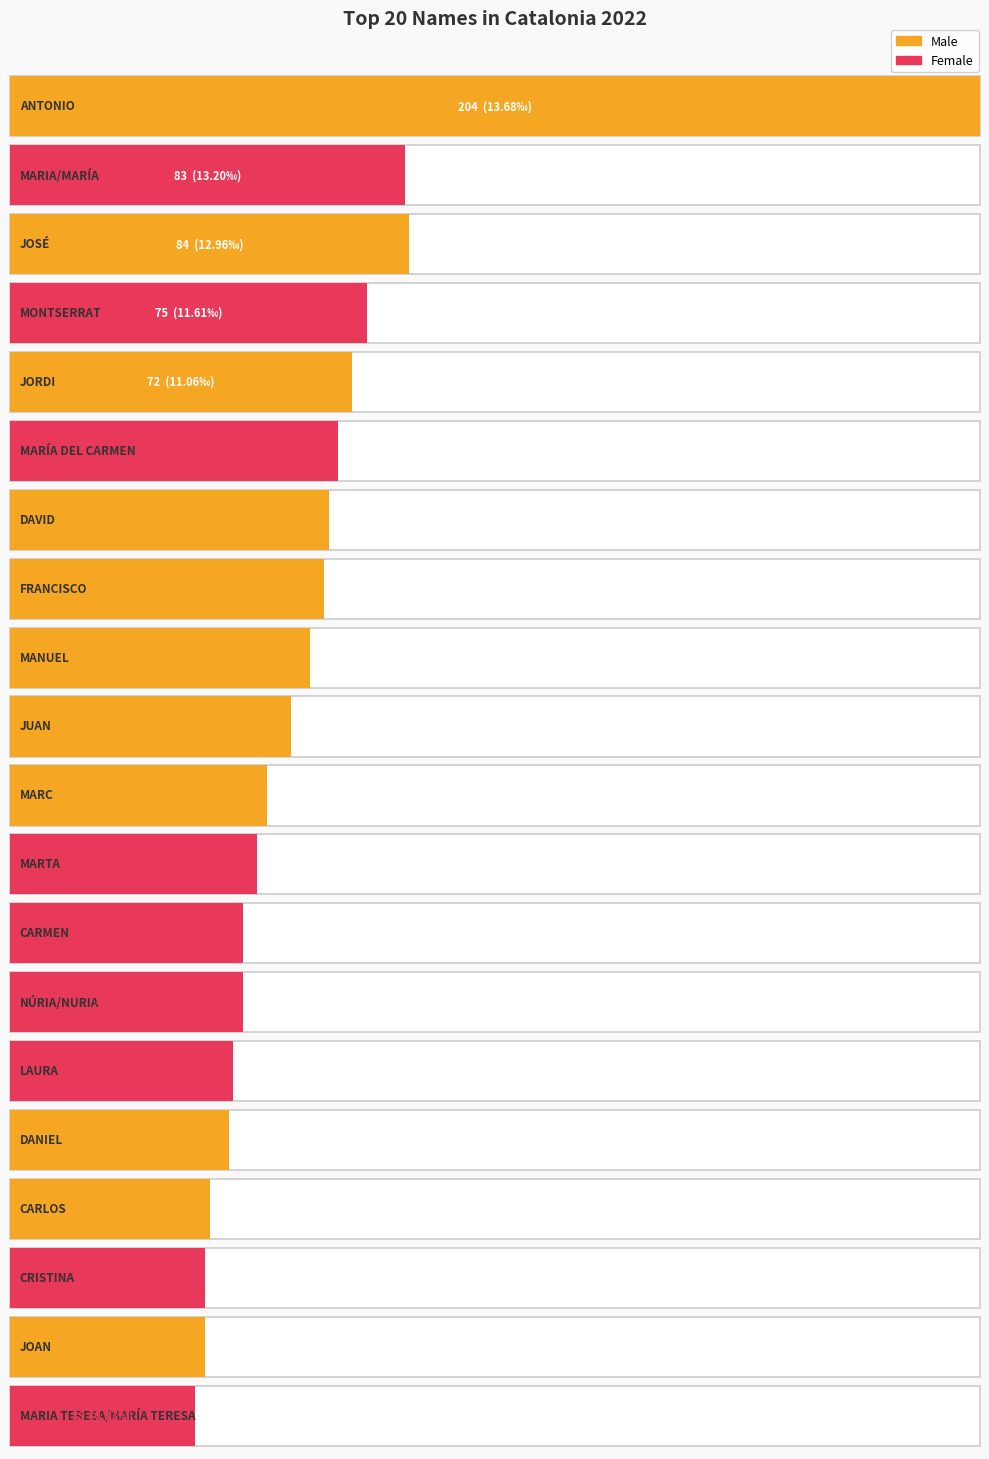

True or false: the data shows 52 at MARTA.

True